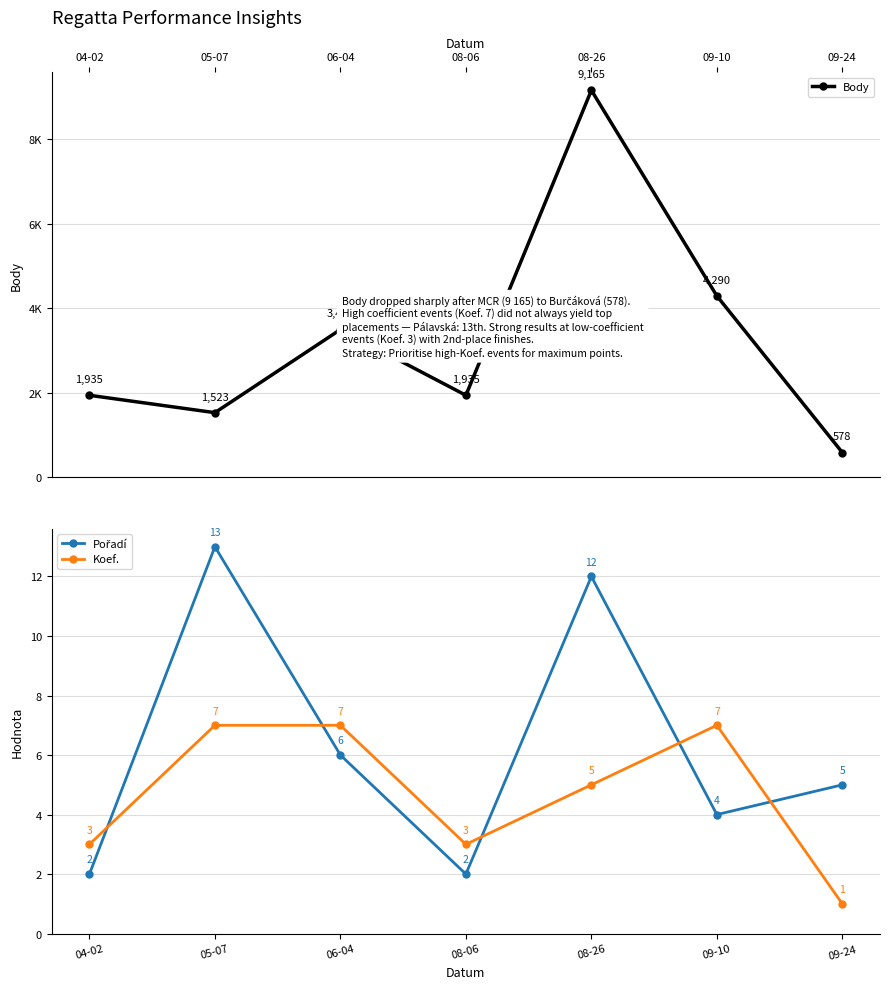

Which has a higher value, 09-10 or 09-24?

09-10